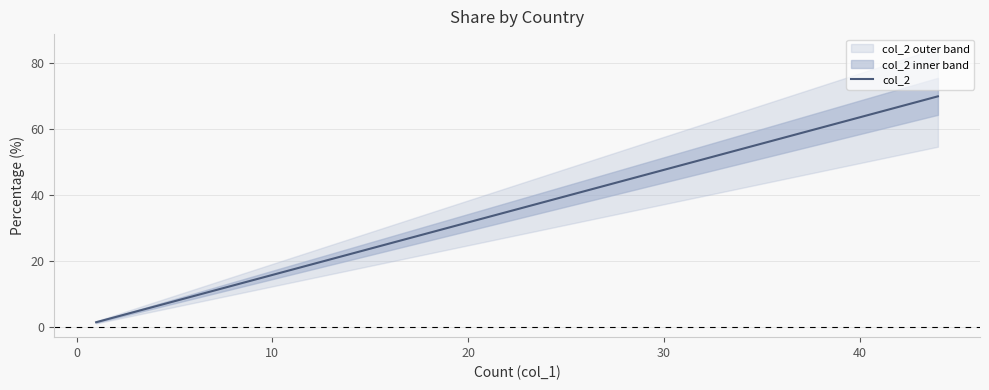

Read the value at Ecuador.

1.6